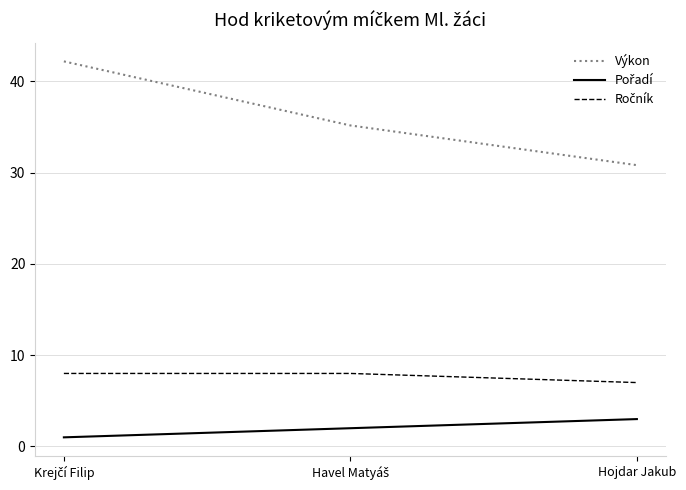

What position from the left is Hojdar Jakub?

3